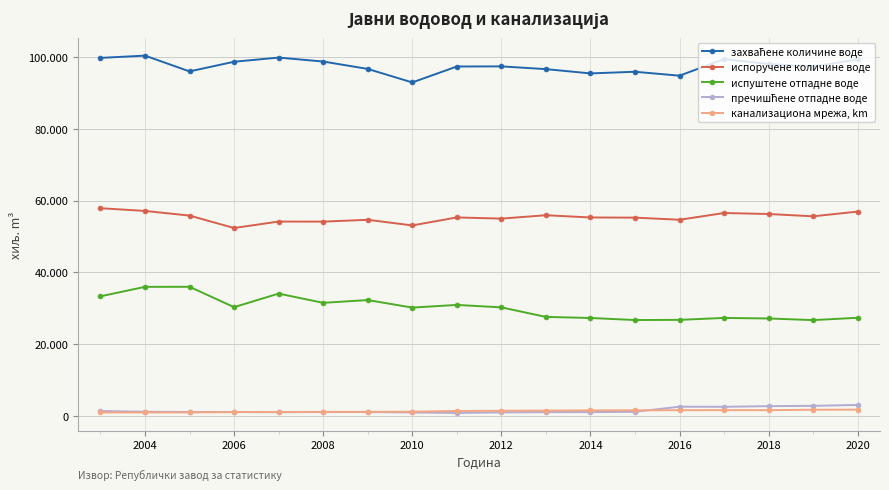

In испуштене отпадне воде, how many points are lower than both neighbors (excluding endpoints)?

5